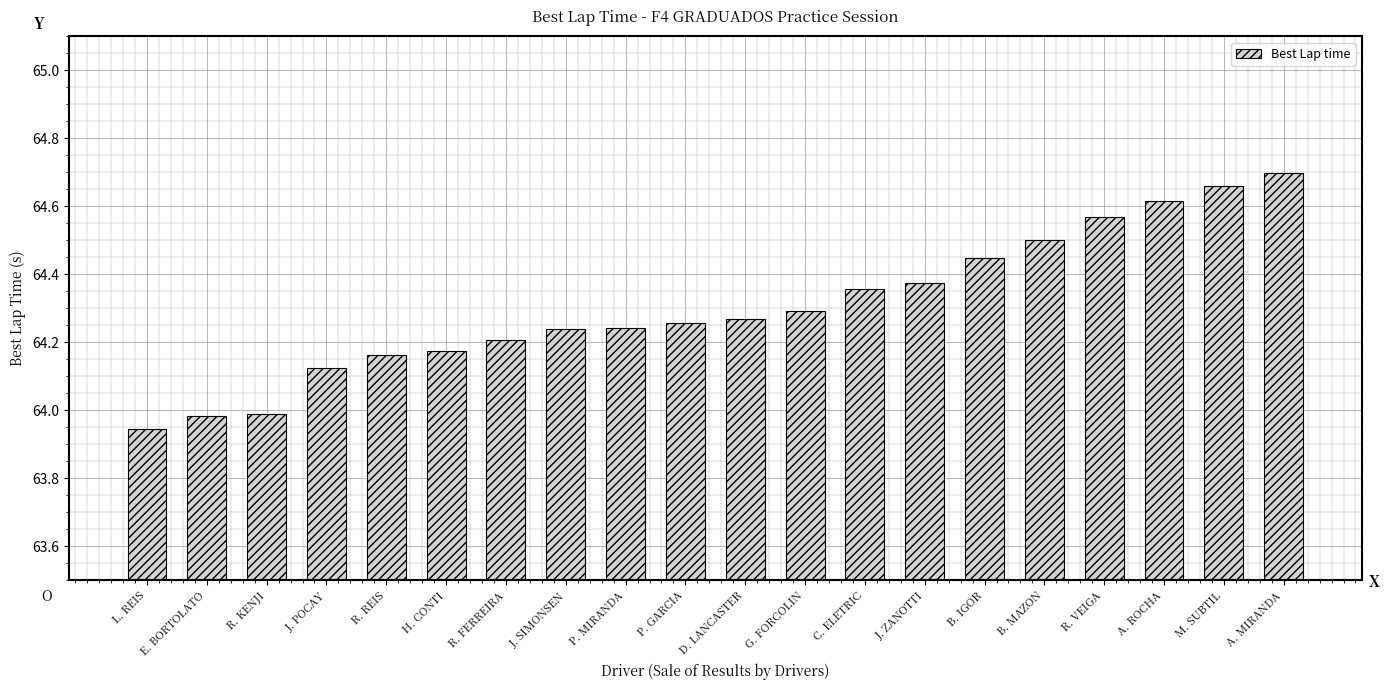

Does the chart contain any negative values?

No